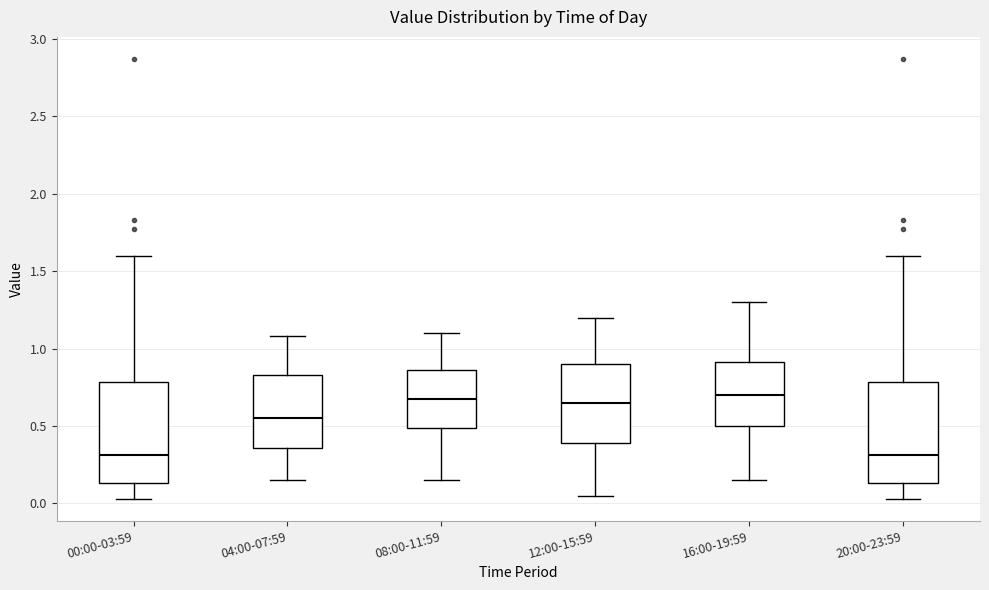

Reading left to right, read every box against the y-axis: the position of its median line, the range the box covers, and the ends of its whiskers. The values are not printed on the chart, so give them approximately, as read against the axis.

00:00-03:59: median 0.30, box 0.15 to 0.80, whiskers 0.05 to 1.60
04:00-07:59: median 0.55, box 0.35 to 0.85, whiskers 0.15 to 1.10
08:00-11:59: median 0.70, box 0.50 to 0.85, whiskers 0.15 to 1.10
12:00-15:59: median 0.65, box 0.40 to 0.90, whiskers 0.05 to 1.20
16:00-19:59: median 0.70, box 0.50 to 0.90, whiskers 0.15 to 1.30
20:00-23:59: median 0.30, box 0.15 to 0.80, whiskers 0.05 to 1.60